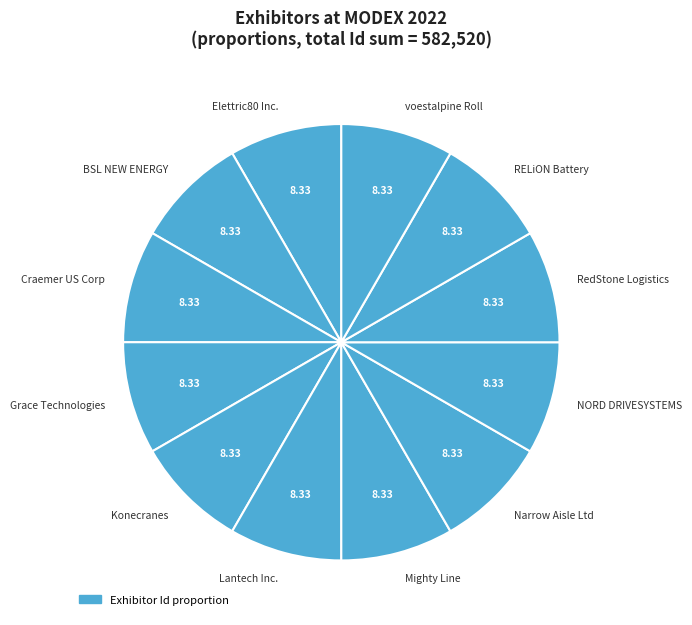

Does Grace Technologies represent more than half of the total?

No